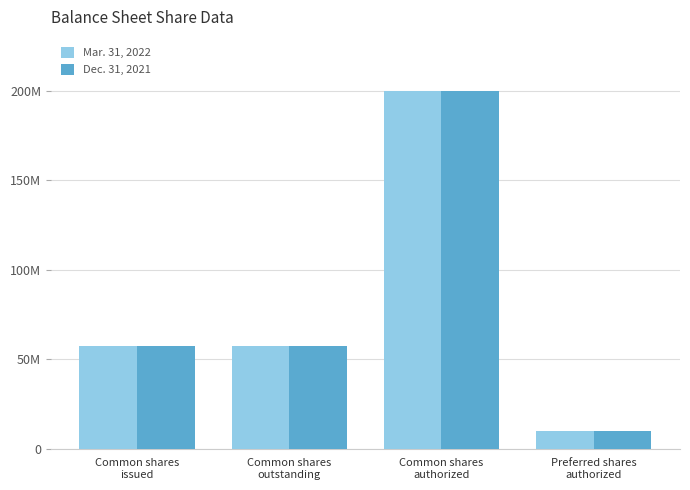

What is the label of the 2nd bar from the right?

Common shares
authorized